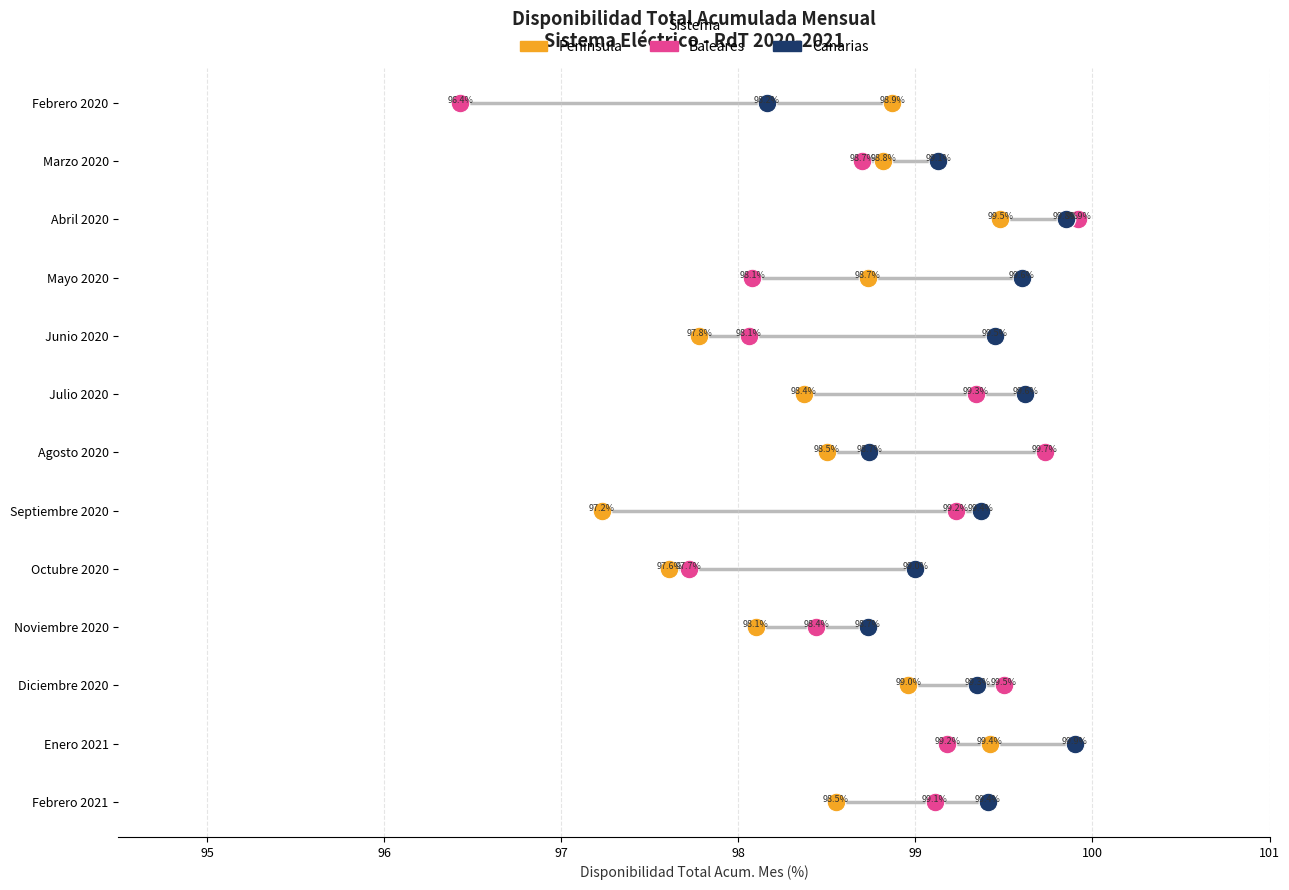

What are all the series names shown in the legend?

Peninsula, Baleares, Canarias